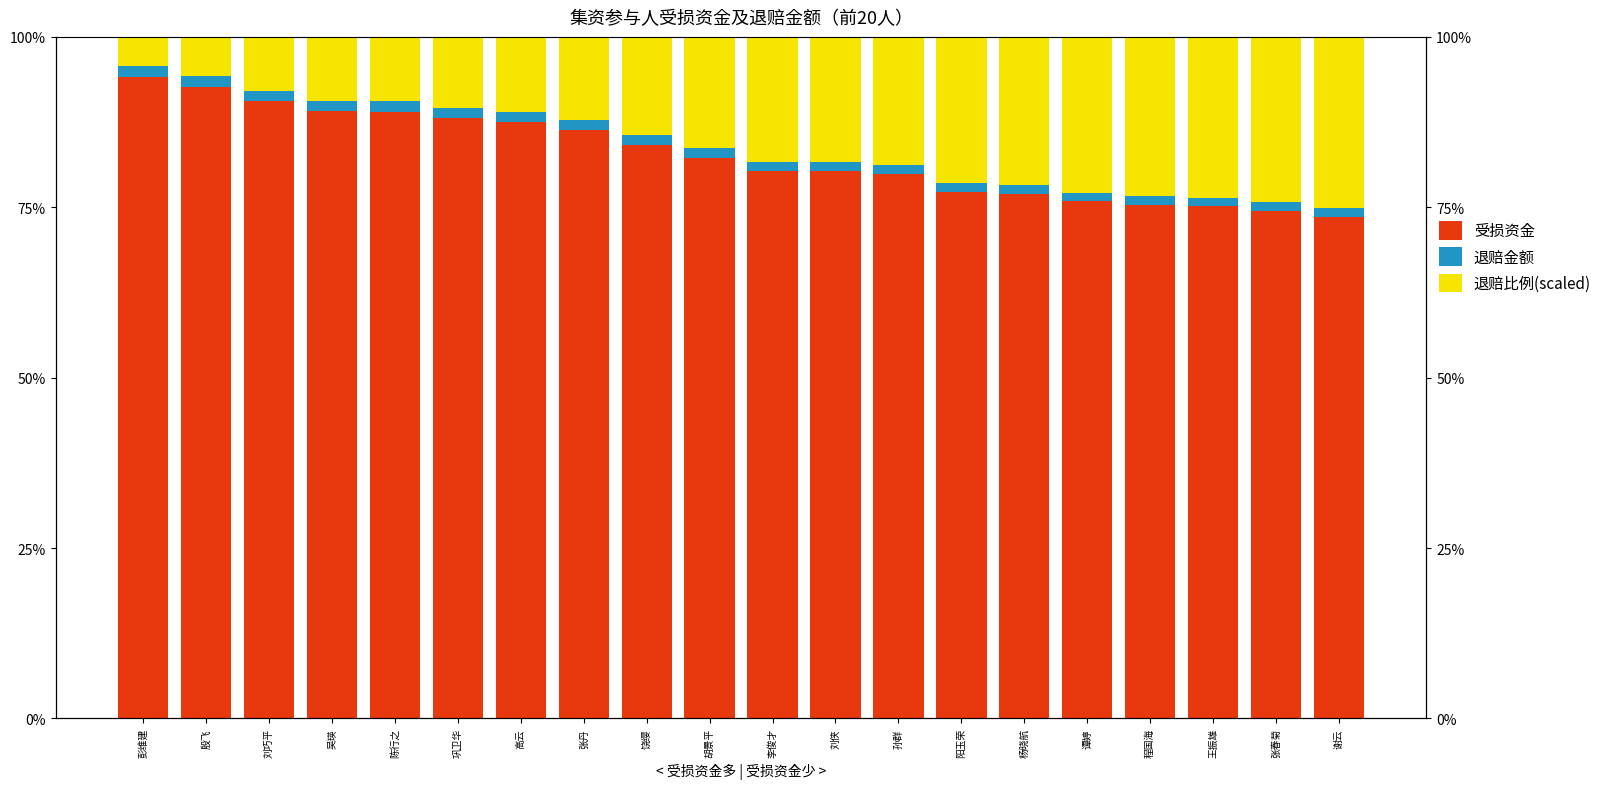

What is the label of the 20th bar from the right?

彭维建